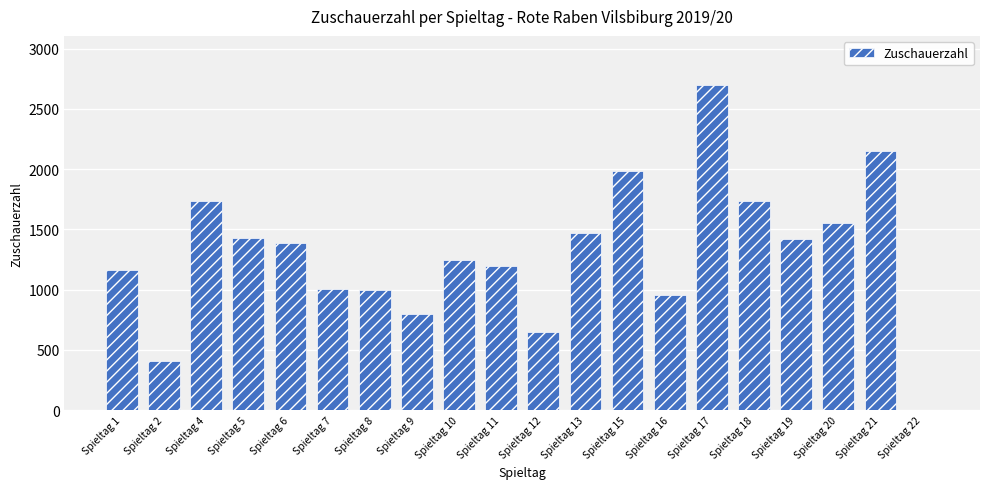

What is the sum of all values?

25985